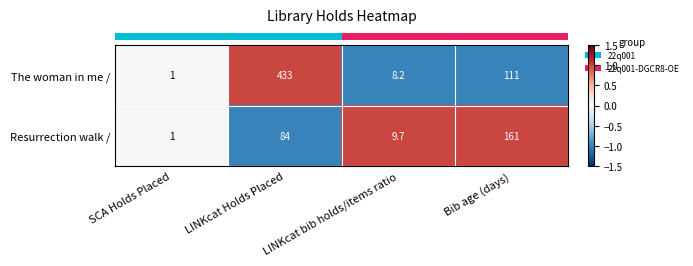

The value of The woman in me / at LINKcat bib holds/items ratio is 8.2. True or false?

True